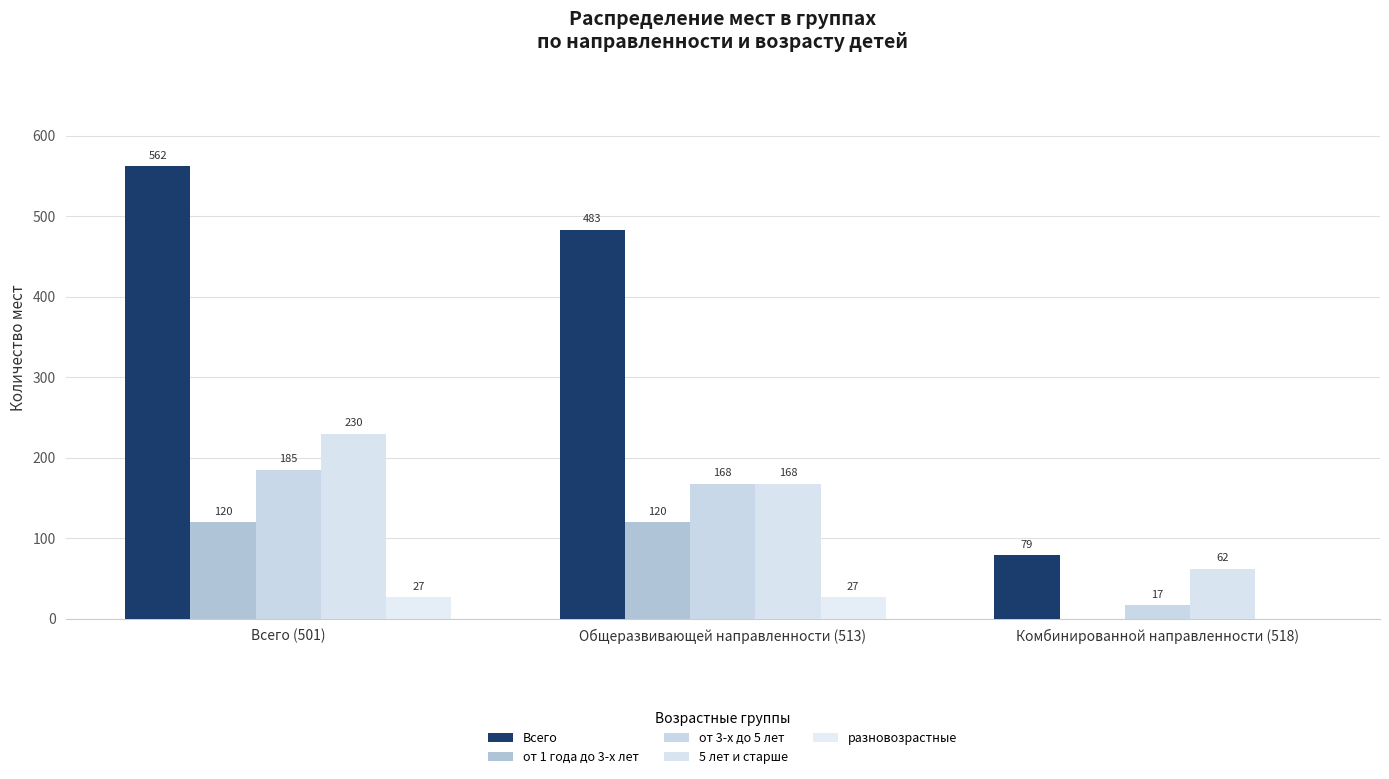

Rank the categories by Всего value from lowest to highest.

Комбинированной направленности (518), Общеразвивающей направленности (513), Всего (501)